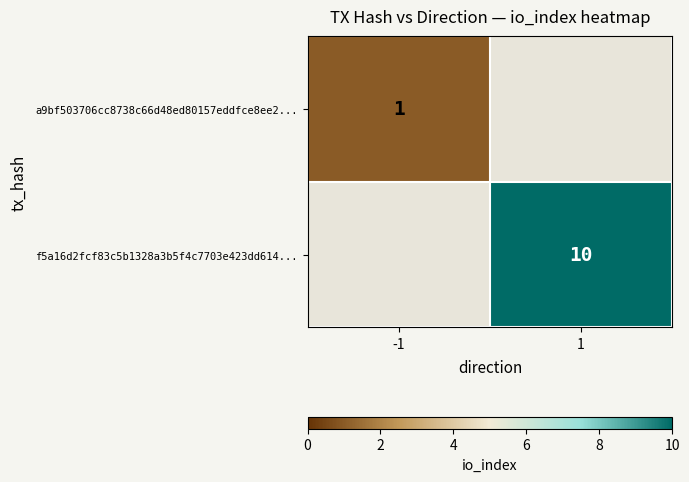

True or false: f5a16d2fcf83c5b1328a3b5f4c7703e423dd614... has a value of 17.2 at 1.

False